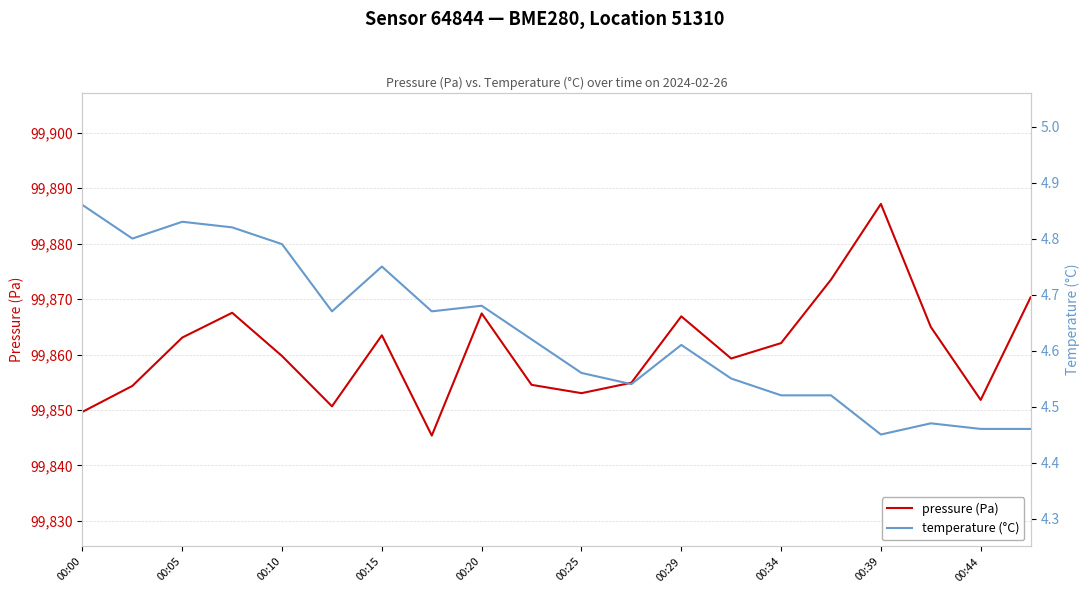

How many interior local peaks does the temperature (°C) series have?

5